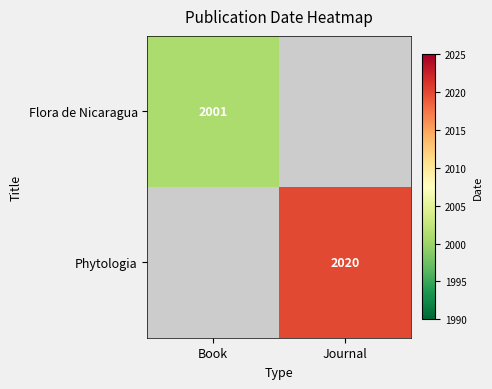

True or false: Phytologia has a value of 2797 at Journal.

False